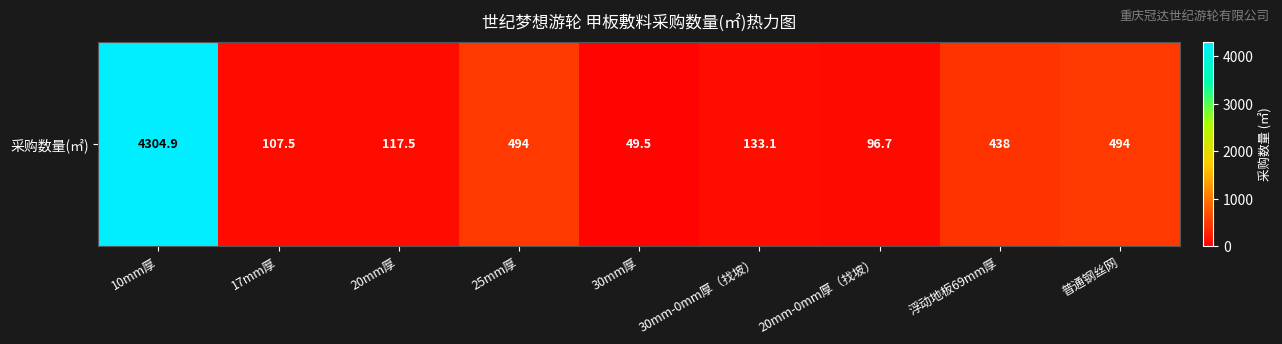

What is the difference between the values at 20mm厚 and 17mm厚?

10.0